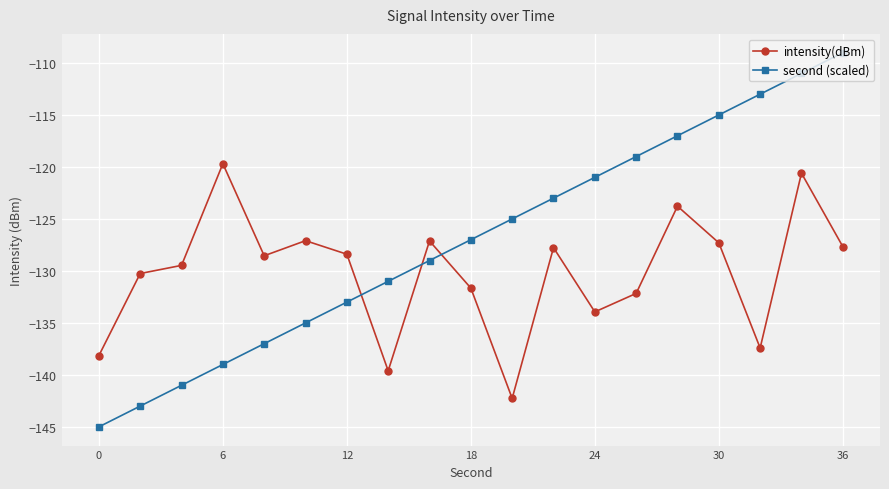

After their last crossing, which series has the higher values: intensity(dBm) or second (scaled)?

second (scaled)